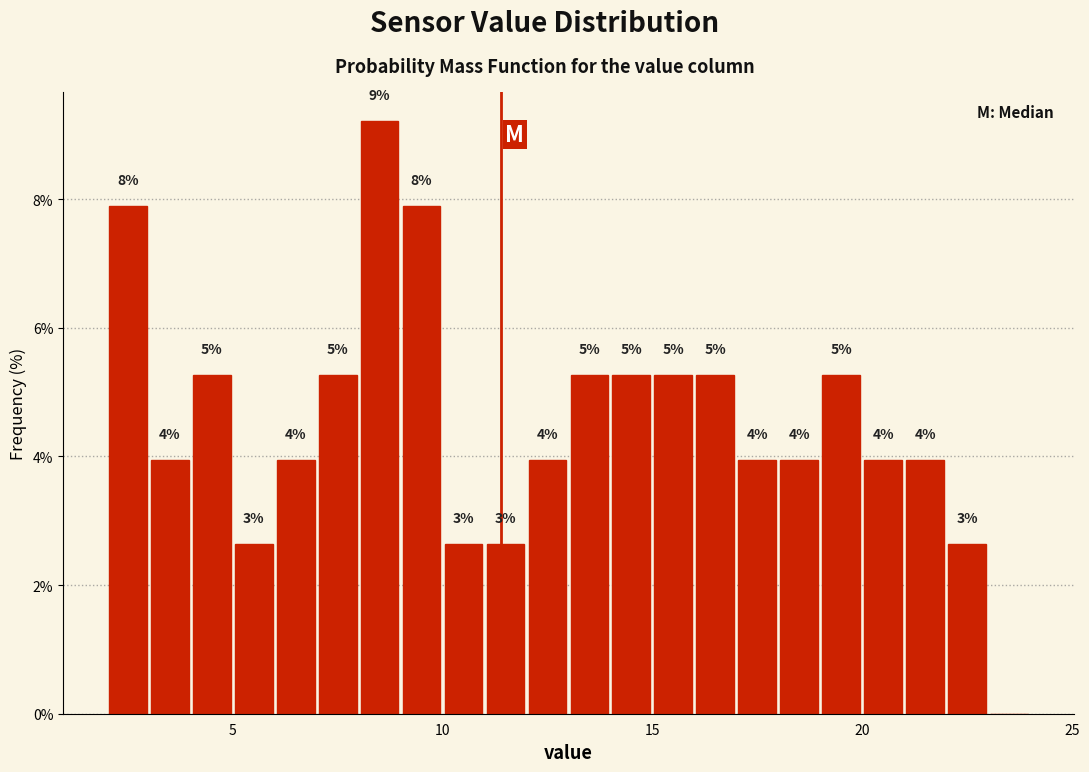

Around what value on the x-axis is the tallest bar? Give the approximate position of its centre, as read against the axis.

8.5